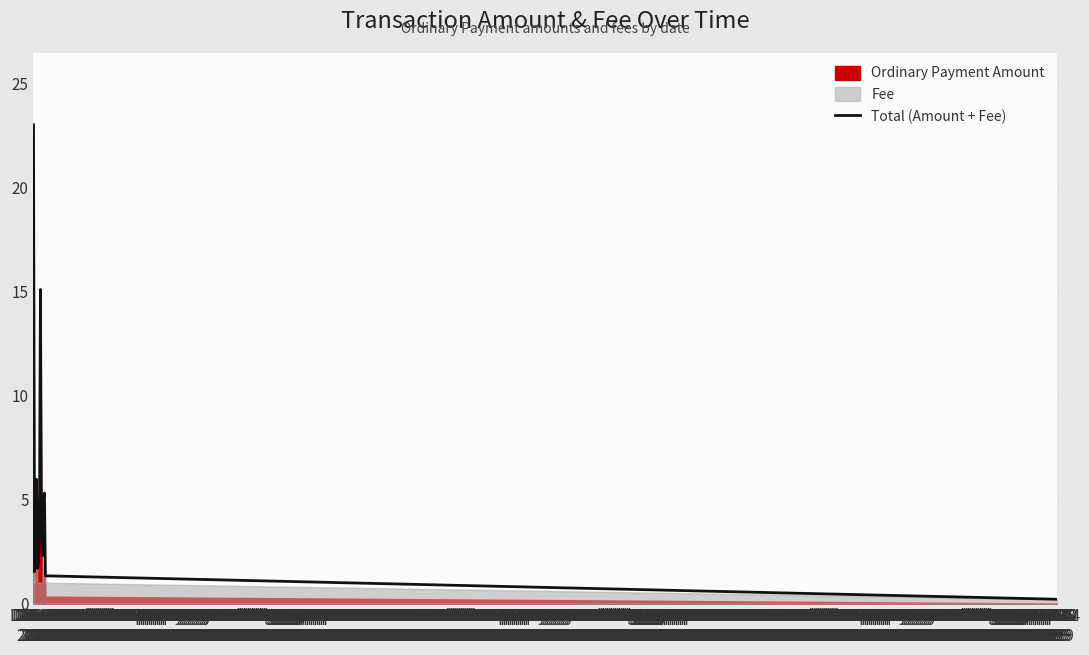

Reading right to left, transcribe all the data shown in this chart.

0.2	1.3	5.3	5.0	2.3	3.6	15.1	4.1	1.9	1.7	6.0	4.6	1.5	23.0